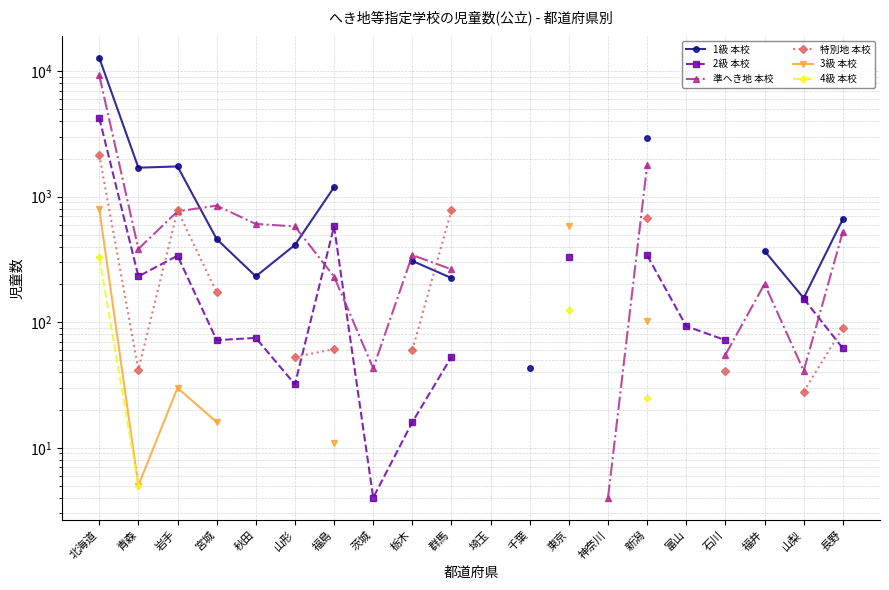

What value does the 準へき地 本校 series have at 秋田?

607.0